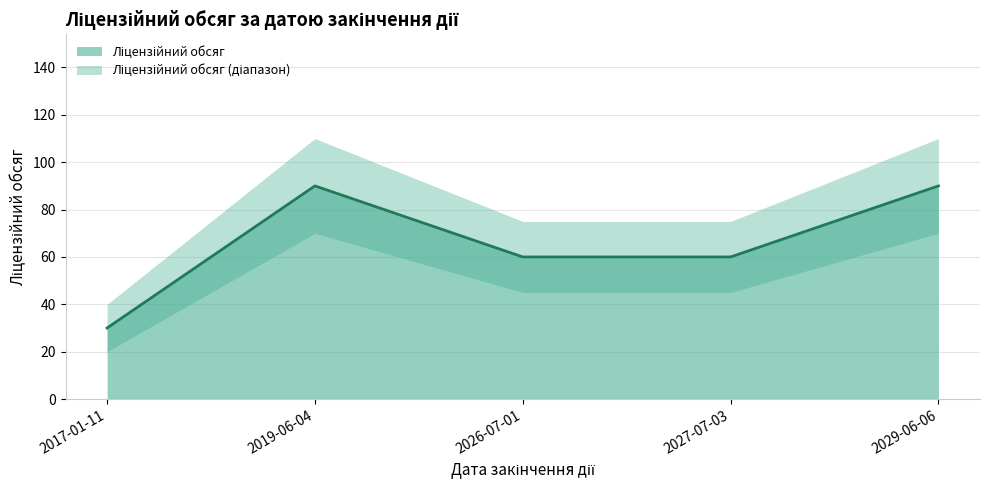

Is it true that the value at 2026-07-01 is 60?

True